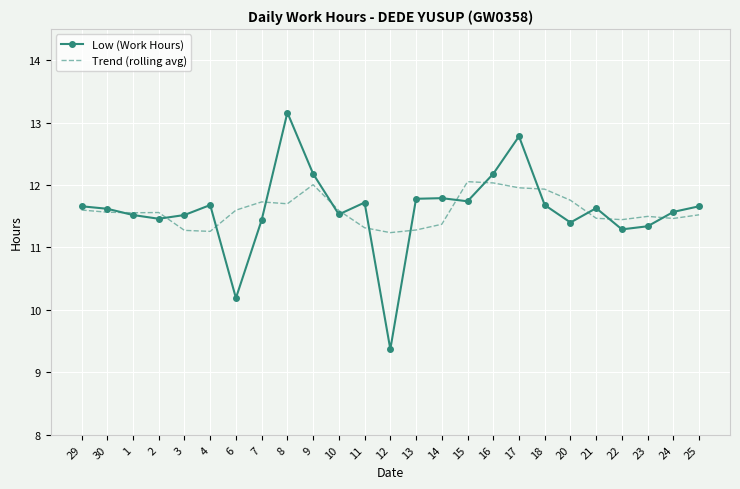

What is the total value across all series at 29?

23.3